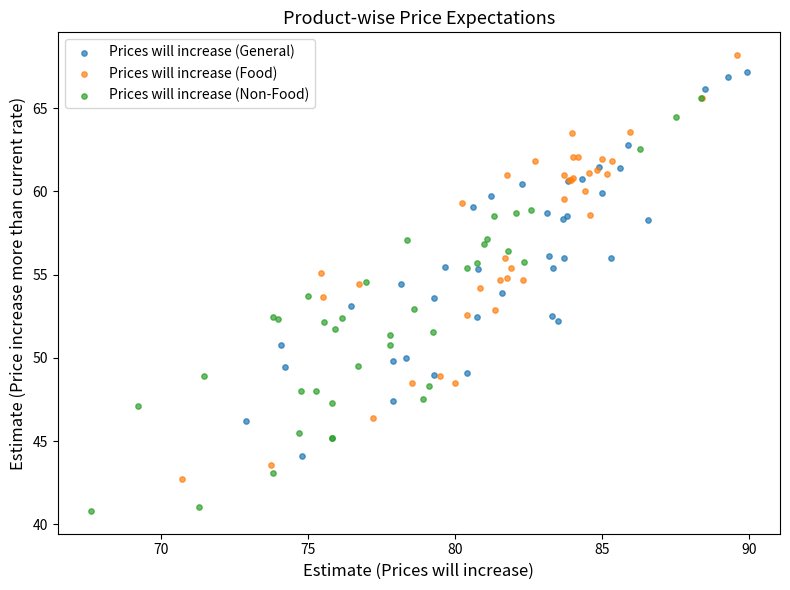

Which series contains the lowest Y value?

Prices will increase (Non-Food)